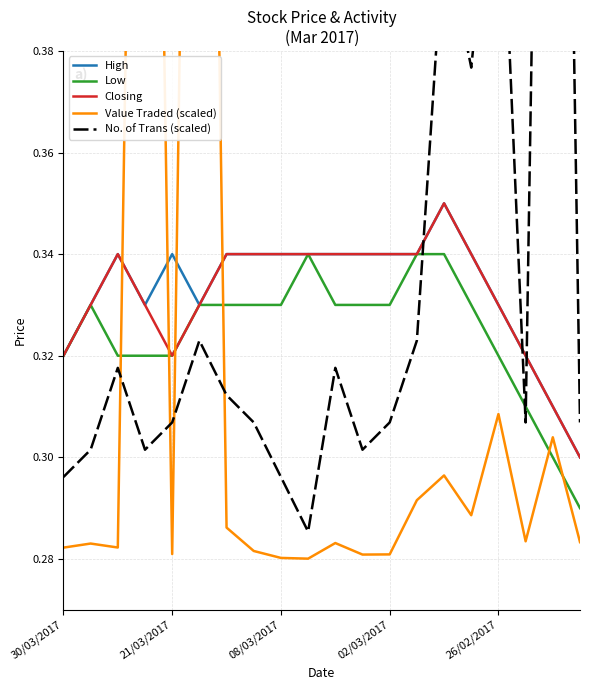

At 26/02/2017, list the series in order from smallest to largest.

Value Traded (scaled), Low, High, Closing, No. of Trans (scaled)